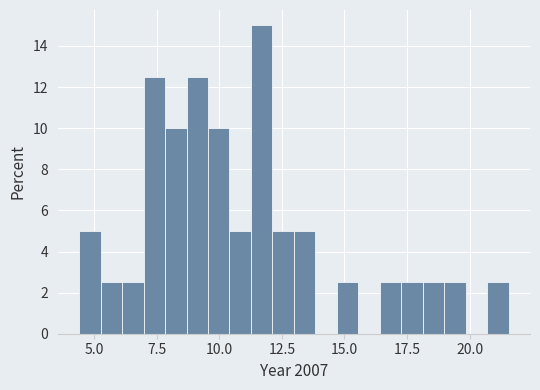

Around what value on the x-axis is the tallest bar? Give the approximate position of its centre, as read against the axis.

11.5